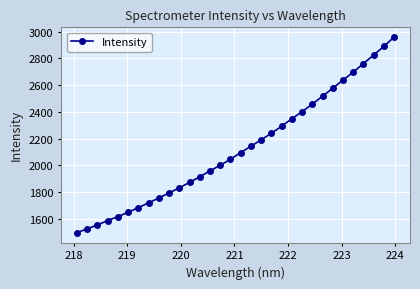

What is the value of the 29th point from the left?

2761.7